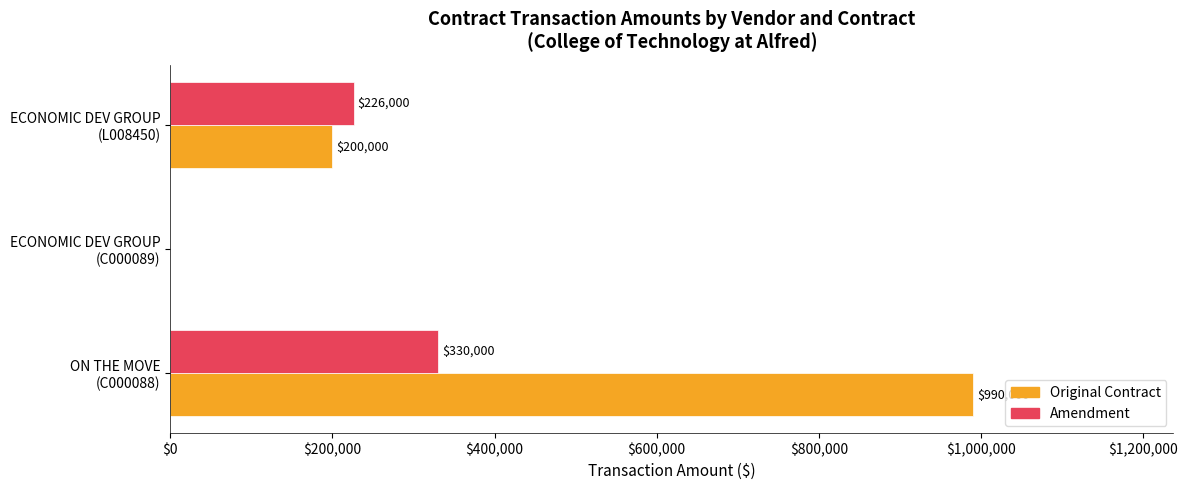

Which category has the highest value across all series?

ON THE MOVE
(C000088)